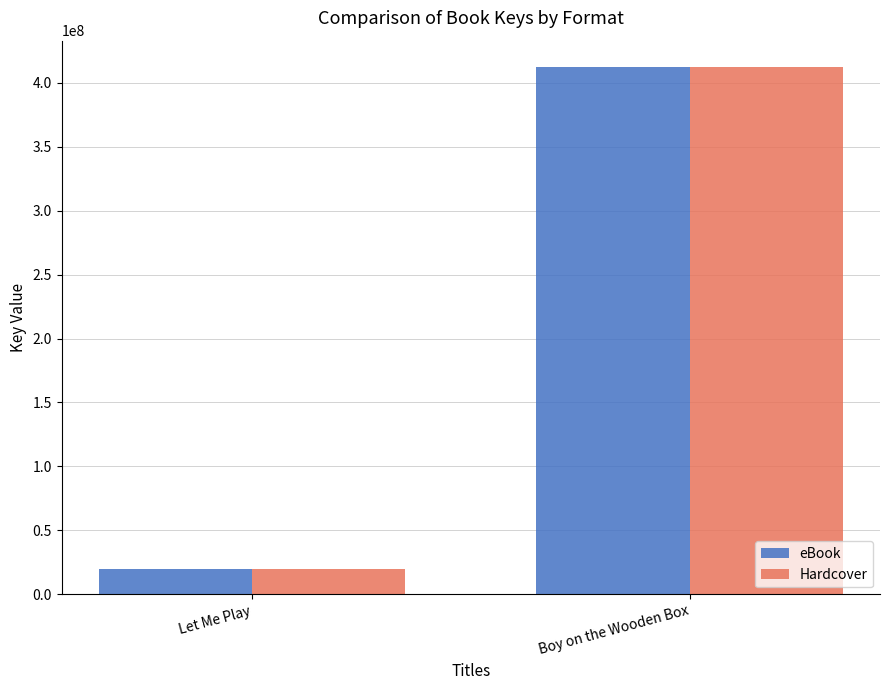

What is the smallest value displayed?

19626324